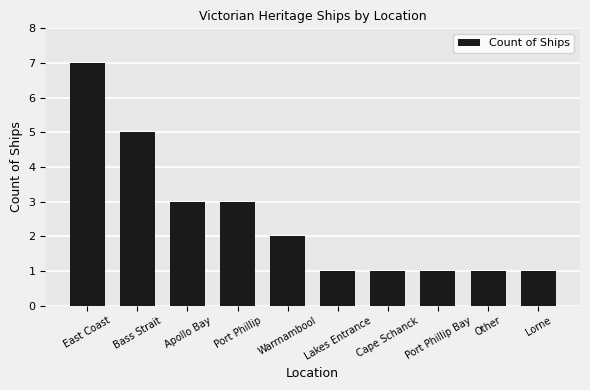

How many categories are shown in the chart?

10